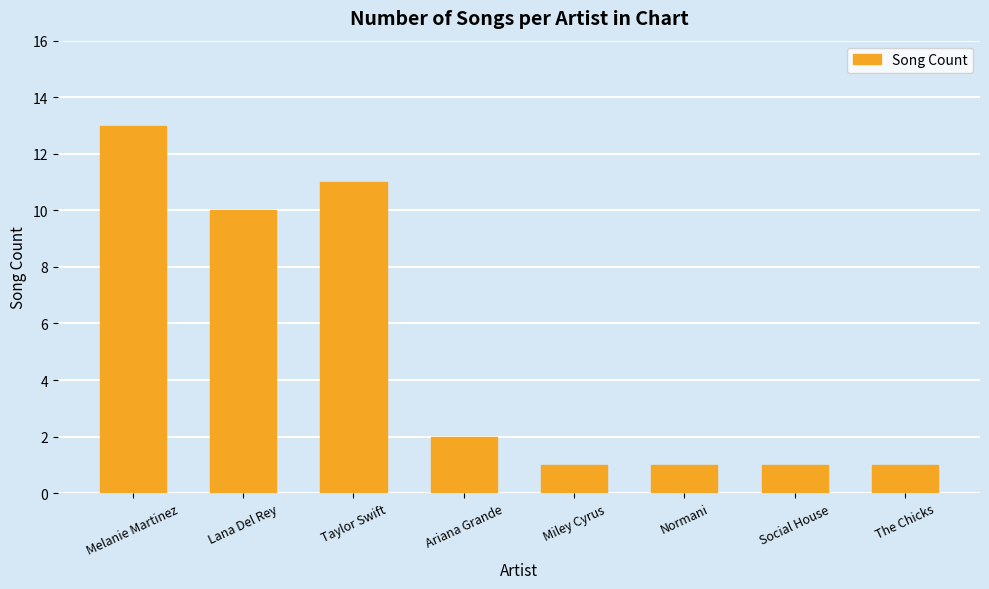

What is the ratio of the value at Lana Del Rey to the value at Taylor Swift?

0.9